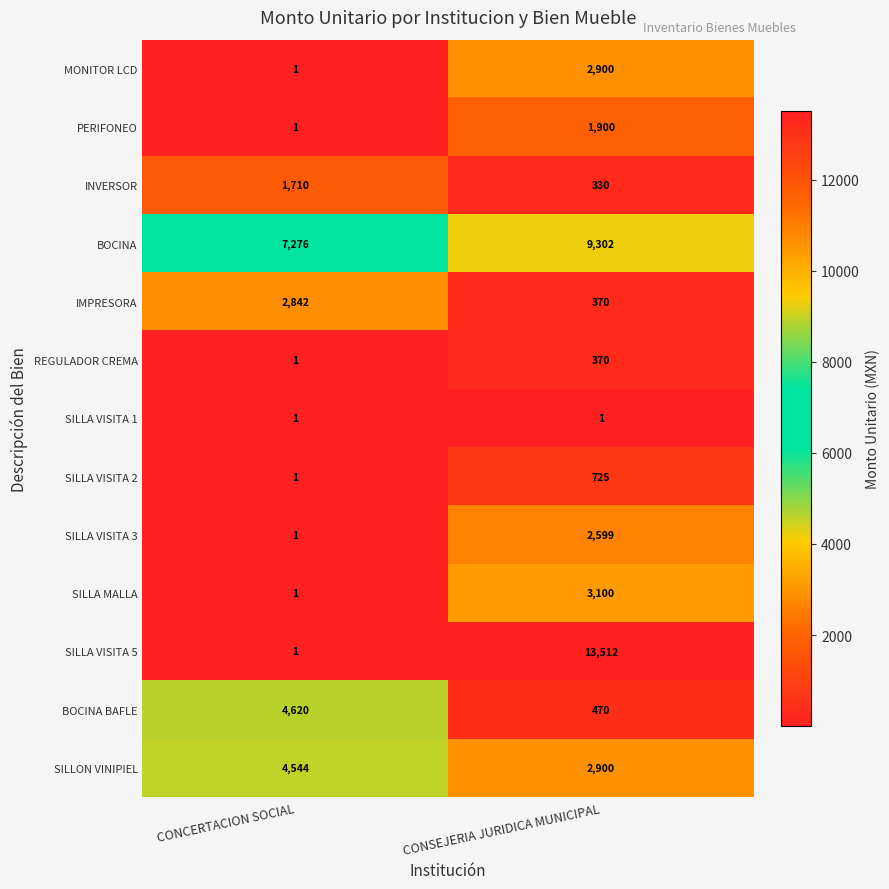

Which series changed the most between CONCERTACION SOCIAL and CONSEJERIA JURIDICA MUNICIPAL?

SILLA VISITA 5